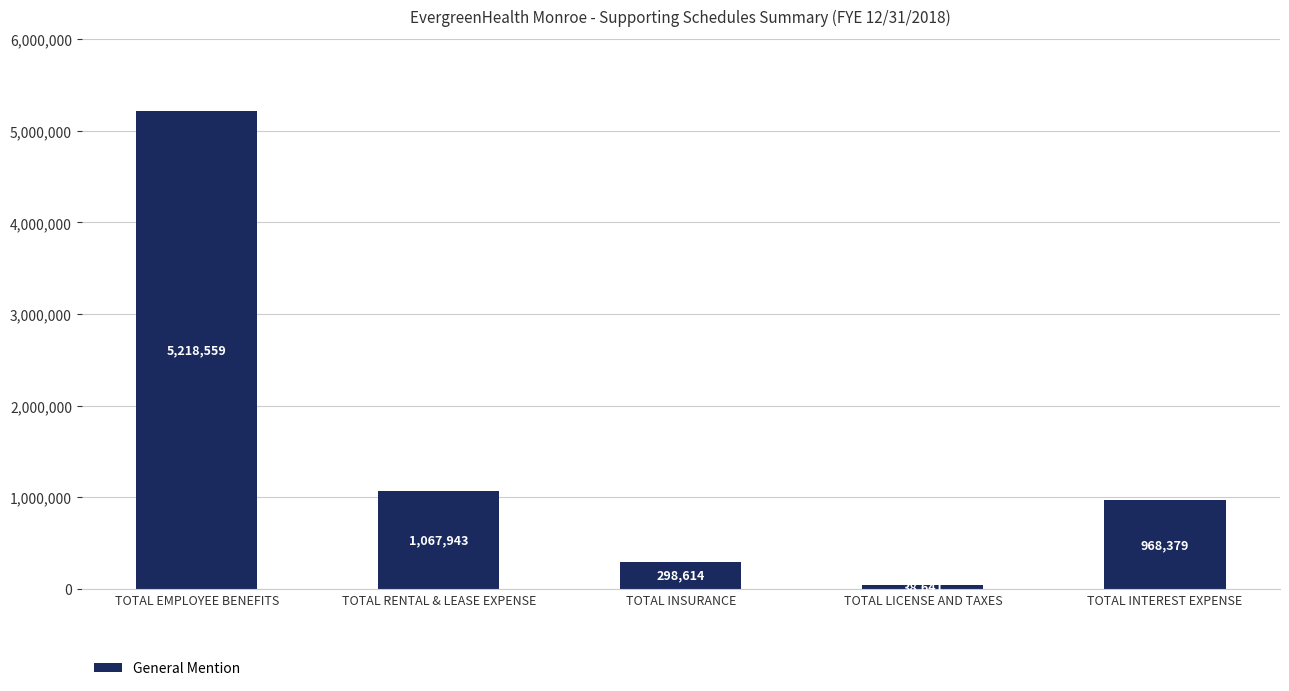

What is the label of the 2nd bar from the left?

TOTAL RENTAL & LEASE EXPENSE